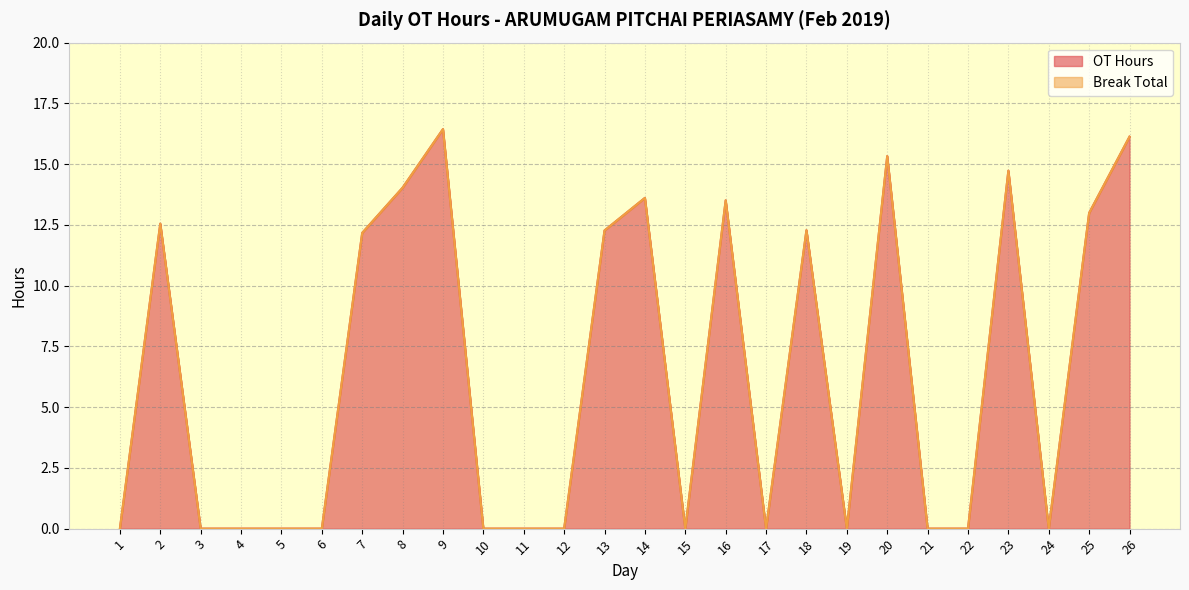

What is the change in value from 2 to 26?

+3.6